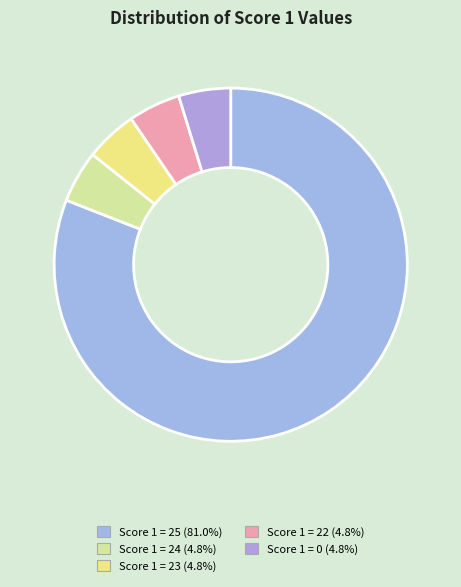

What is the largest slice in the pie chart?

Score 1 = 25